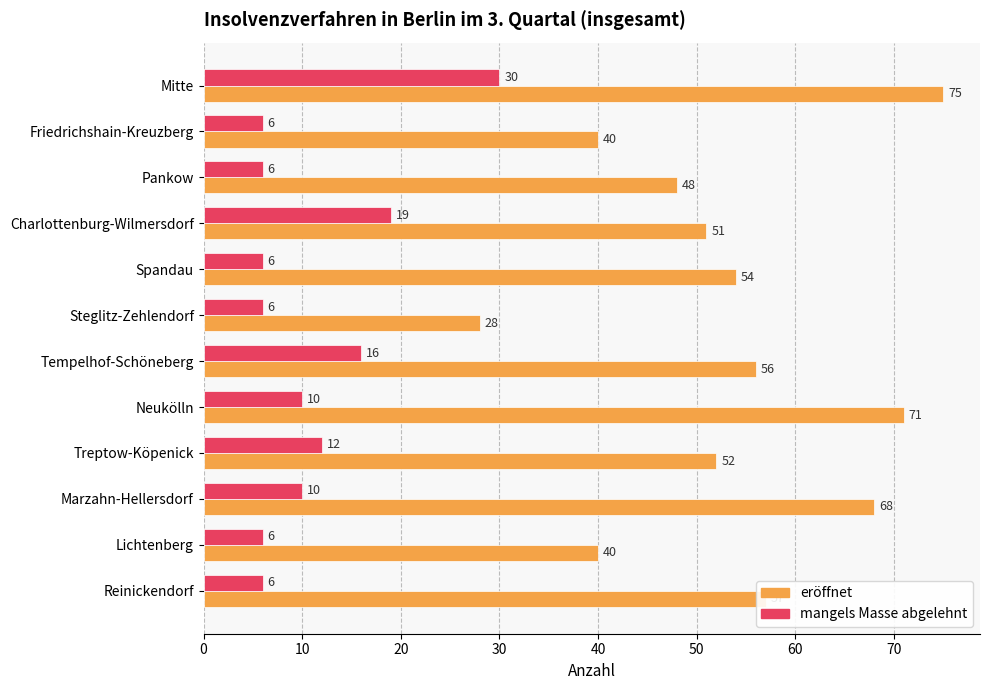

The eröffnet series shows 25 at Charlottenburg-Wilmersdorf. True or false?

False